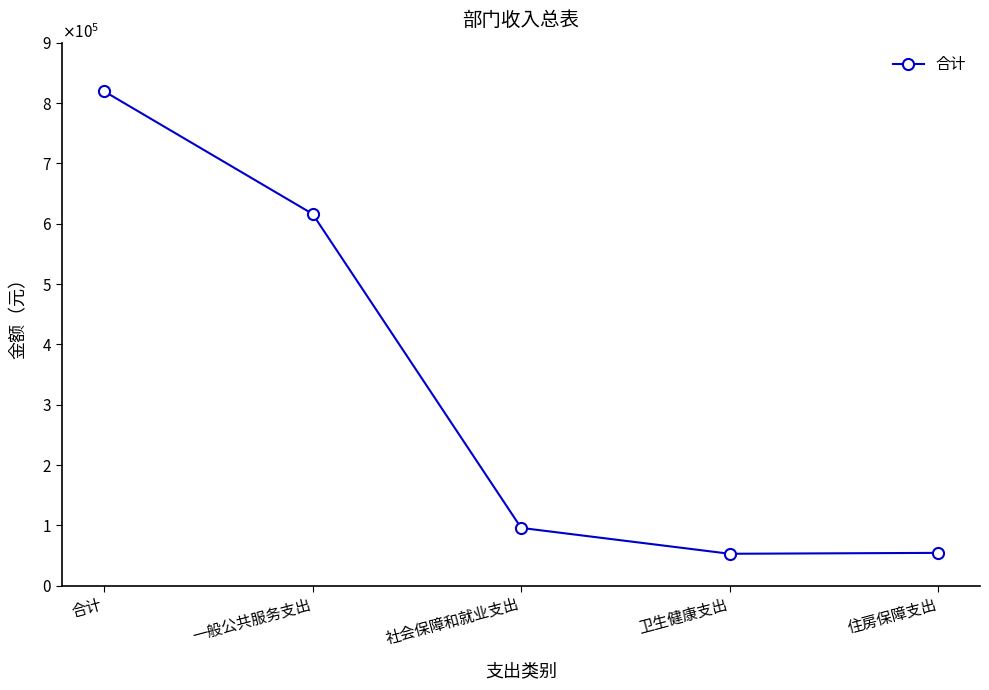

List the labels in order of value, largest first.

合计, 一般公共服务支出, 社会保障和就业支出, 住房保障支出, 卫生健康支出